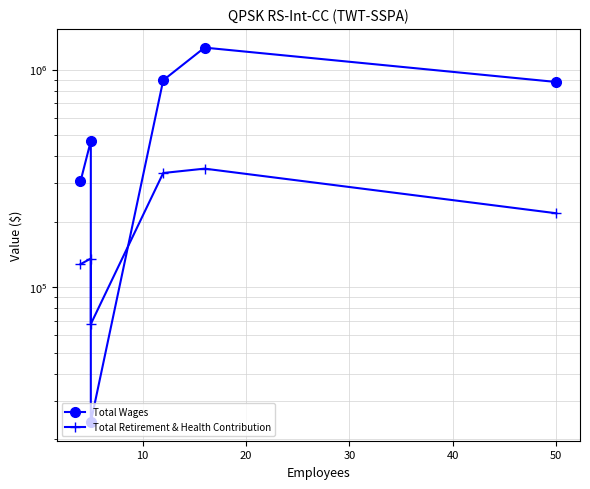

The Total Wages series shows 66244 at 0. True or false?

False